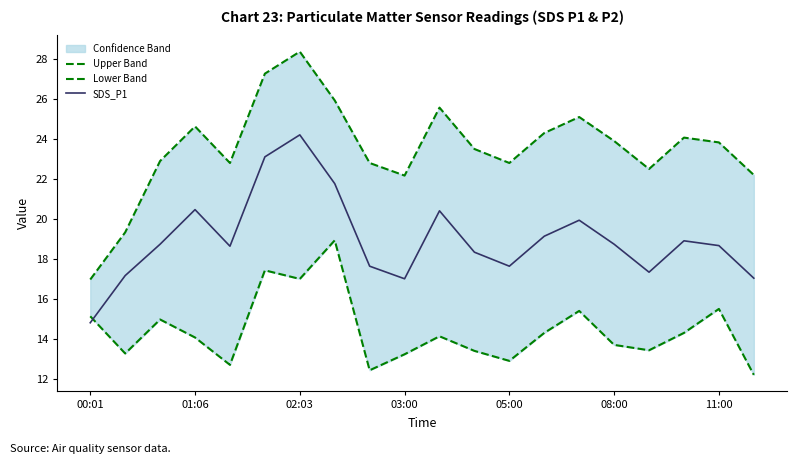

Does the chart display data point markers on the line(s)?

No